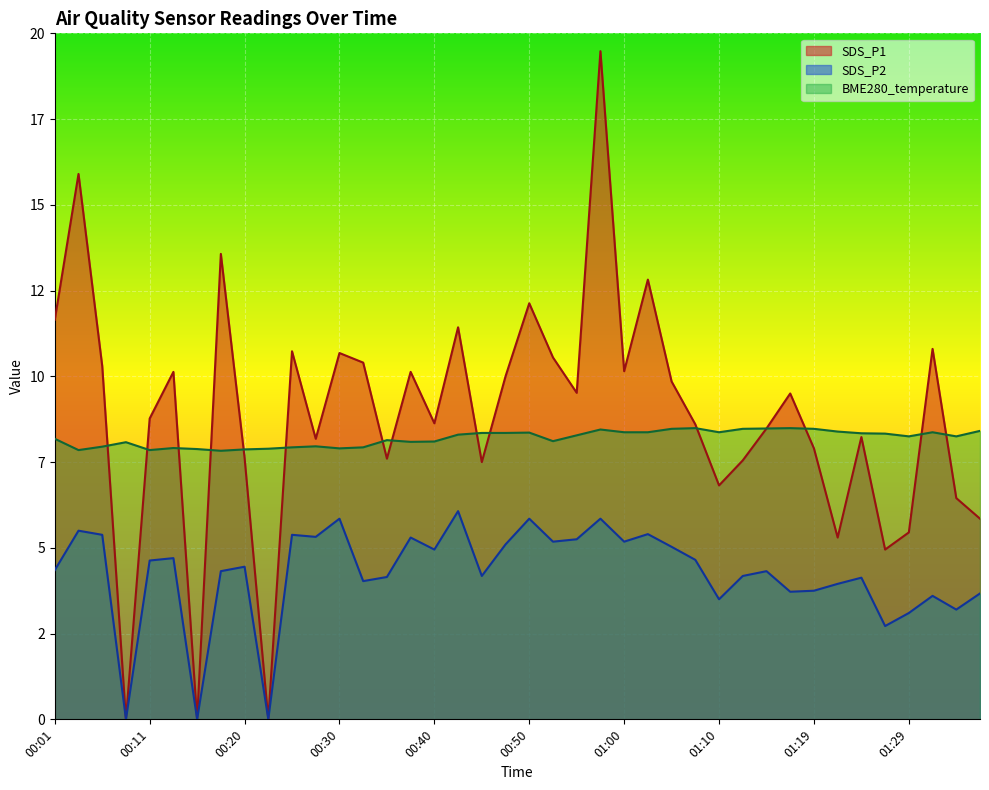

Read the SDS_P2 value at 01:29.

3.1